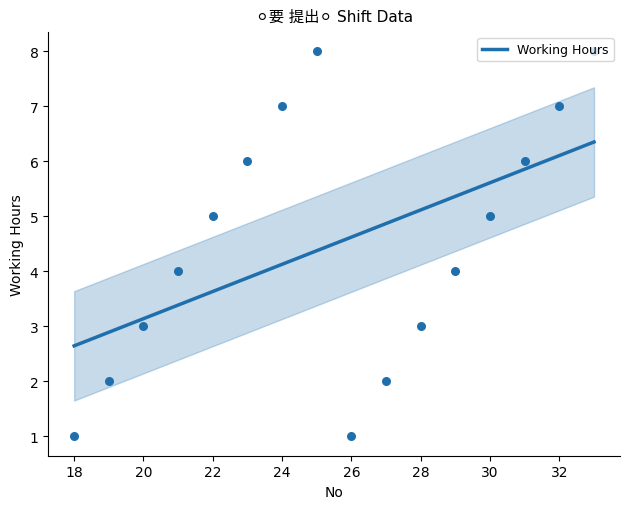

Between 28 and 19, which is larger?

28